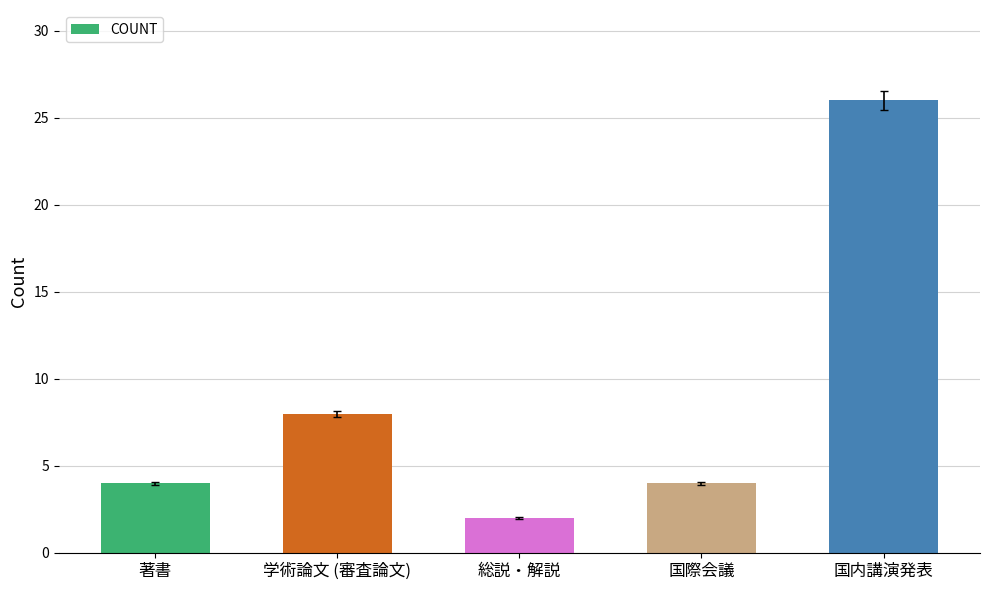

What is the value of the 4th bar from the left?

4